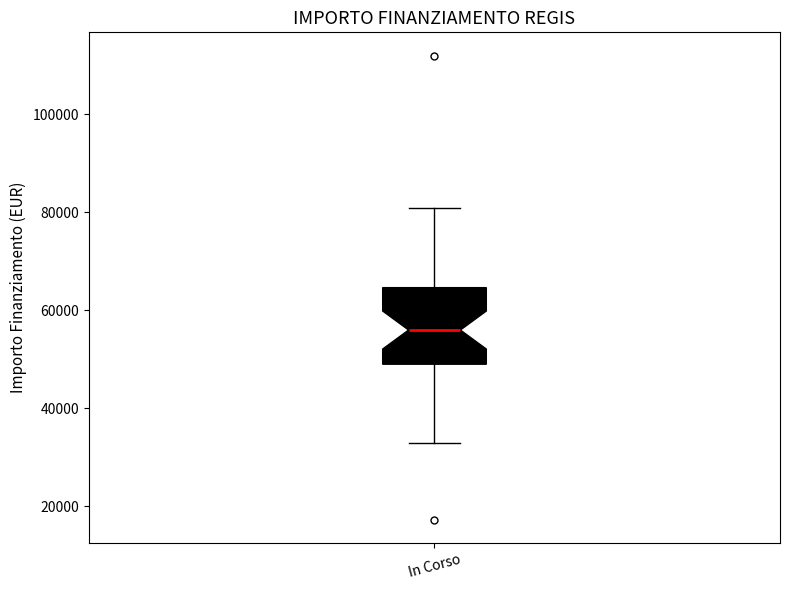

Transcribe this box plot: give where the median line is, the range the box spans, and where the two whiskers end, as read against the y-axis. The values are not printed on the chart, so give them approximately, as read against the axis.

median 56000, box 50000 to 64000, whiskers 32000 to 80000